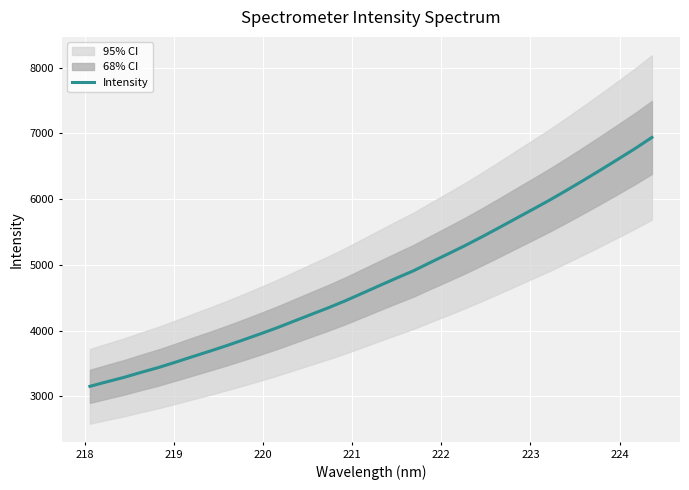

Reading left to right, extract all data points from this chart.

3153.5	3222.7	3289.8	3365.6	3438.0	3519.0	3603.0	3685.4	3770.5	3859.9	3951.5	4046.1	4147.5	4248.8	4349.2	4456.1	4570.7	4686.3	4800.5	4912.2	5039.8	5164.8	5291.7	5425.6	5564.1	5705.2	5845.6	5987.7	6137.2	6290.5	6446.8	6606.7	6768.0	6939.2